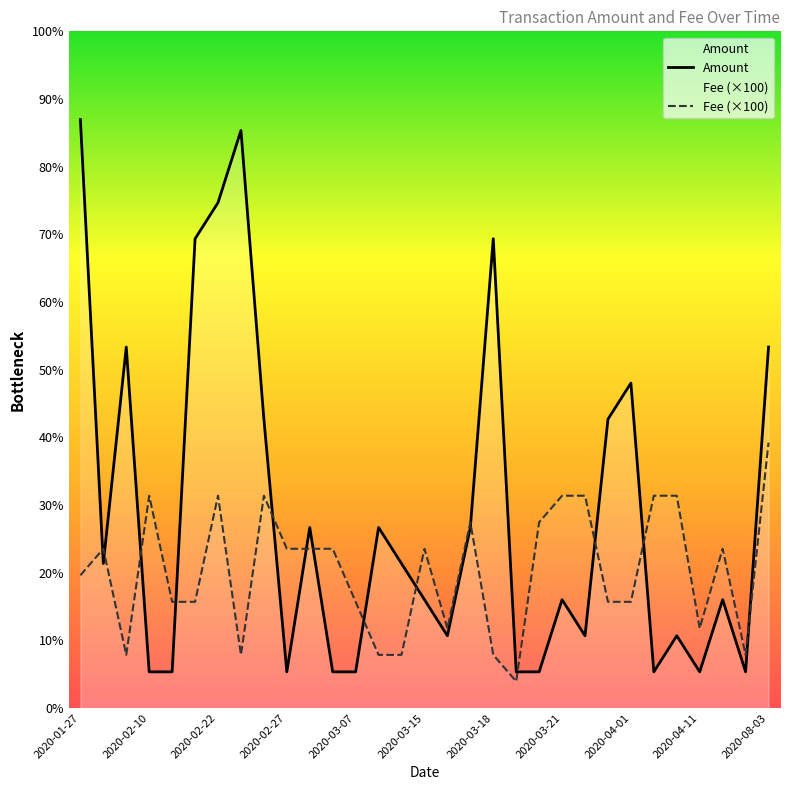

What is the value of the Fee point at the 19th from the left?

1.5